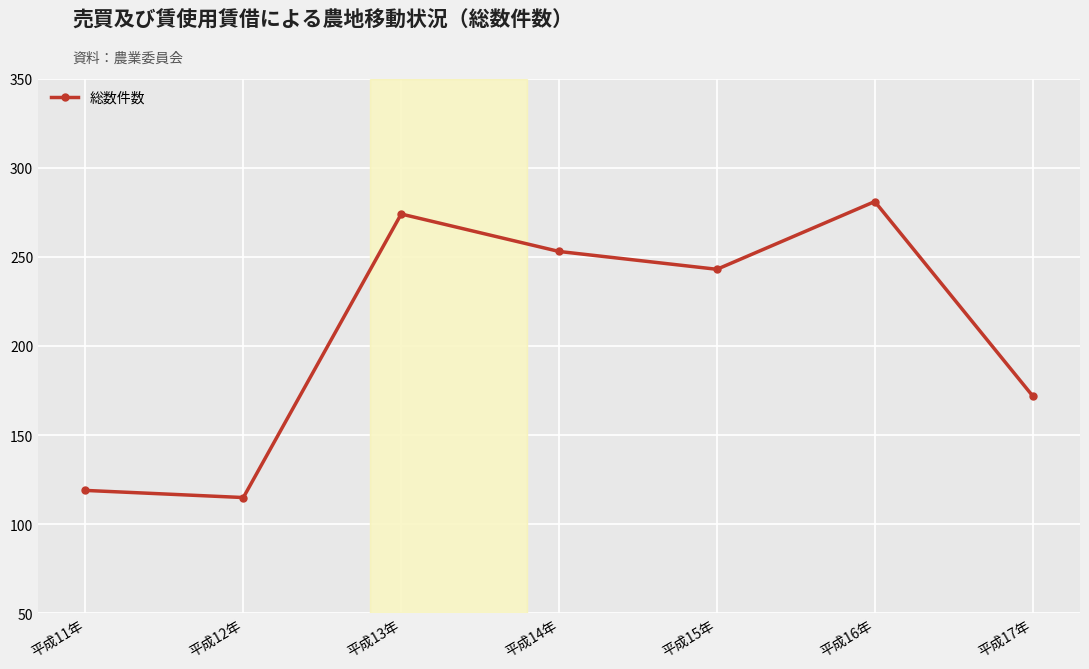

Reading left to right, extract all data points from this chart.

平成11年=119	平成12年=115	平成13年=274	平成14年=253	平成15年=243	平成16年=281	平成17年=172